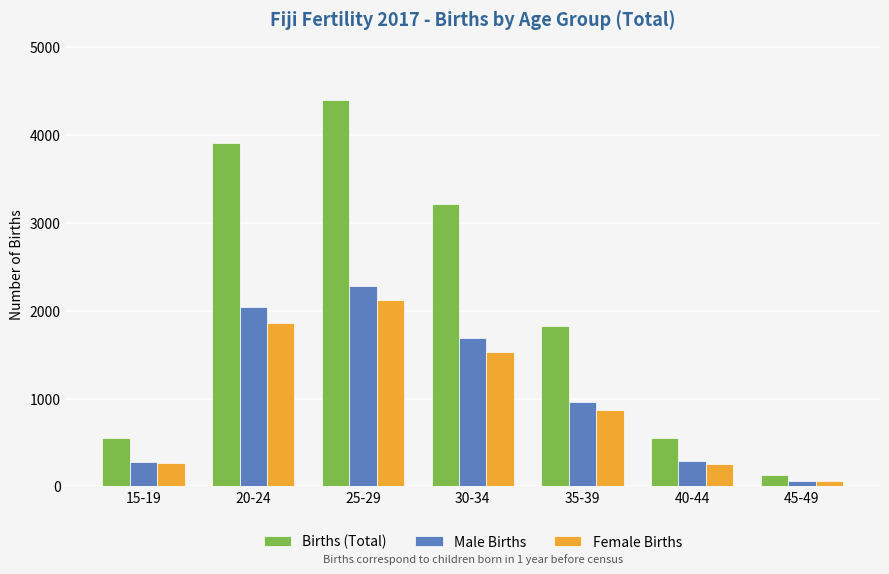

What is the label of the 7th bar from the left?

45-49